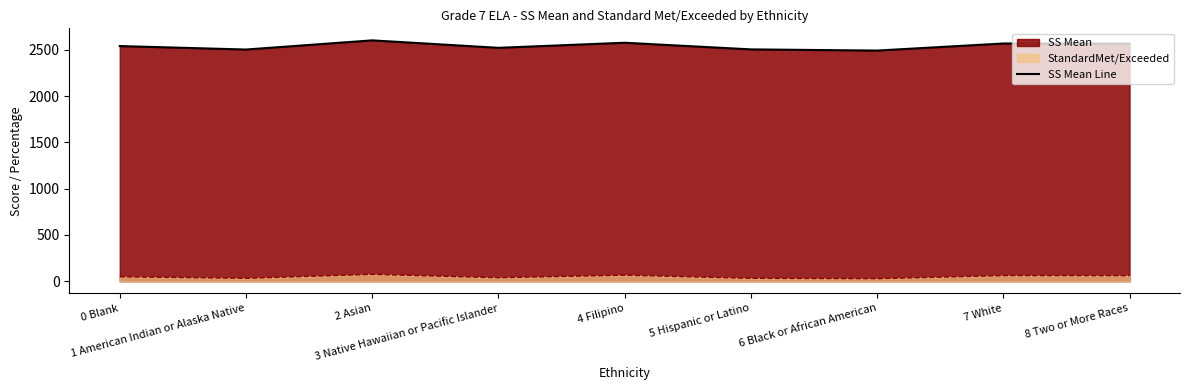

True or false: the data shows 2502.5 at 1 American Indian or Alaska Native.

True